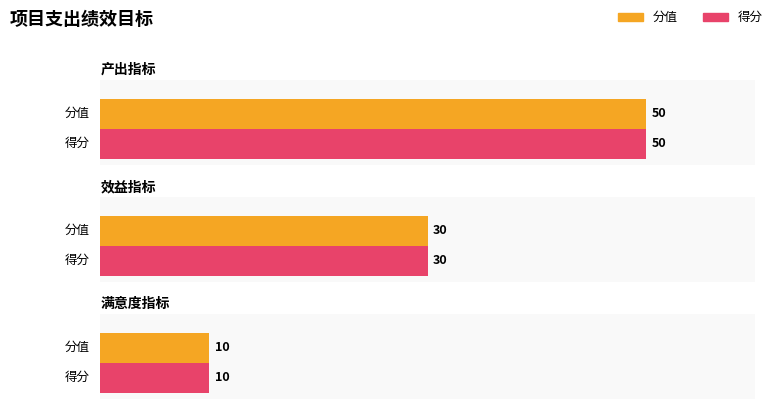

Which category has the highest value in the 分值 series?

产出指标